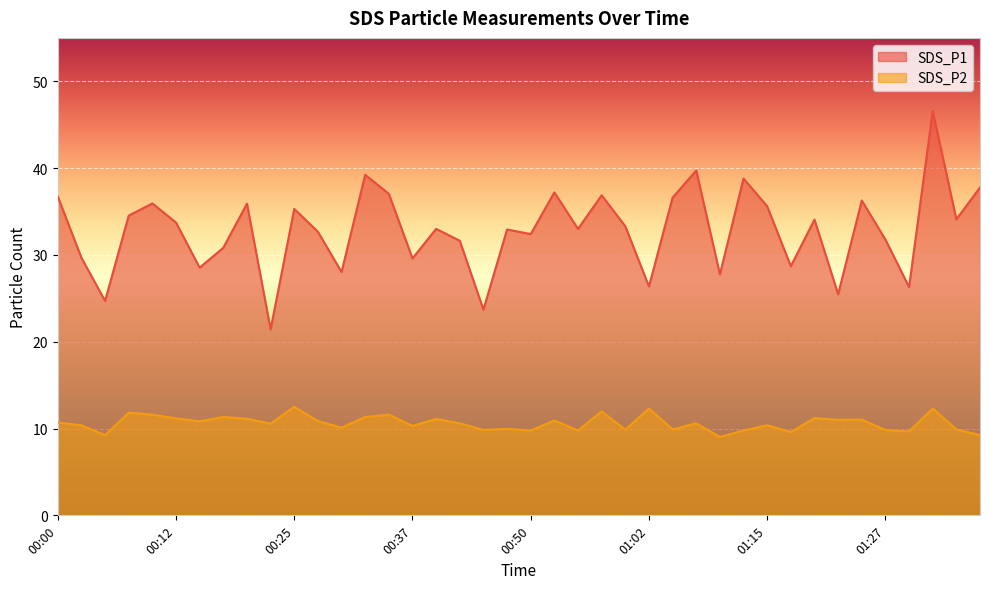

At which label does SDS_P2 first exceed 10?

00:00